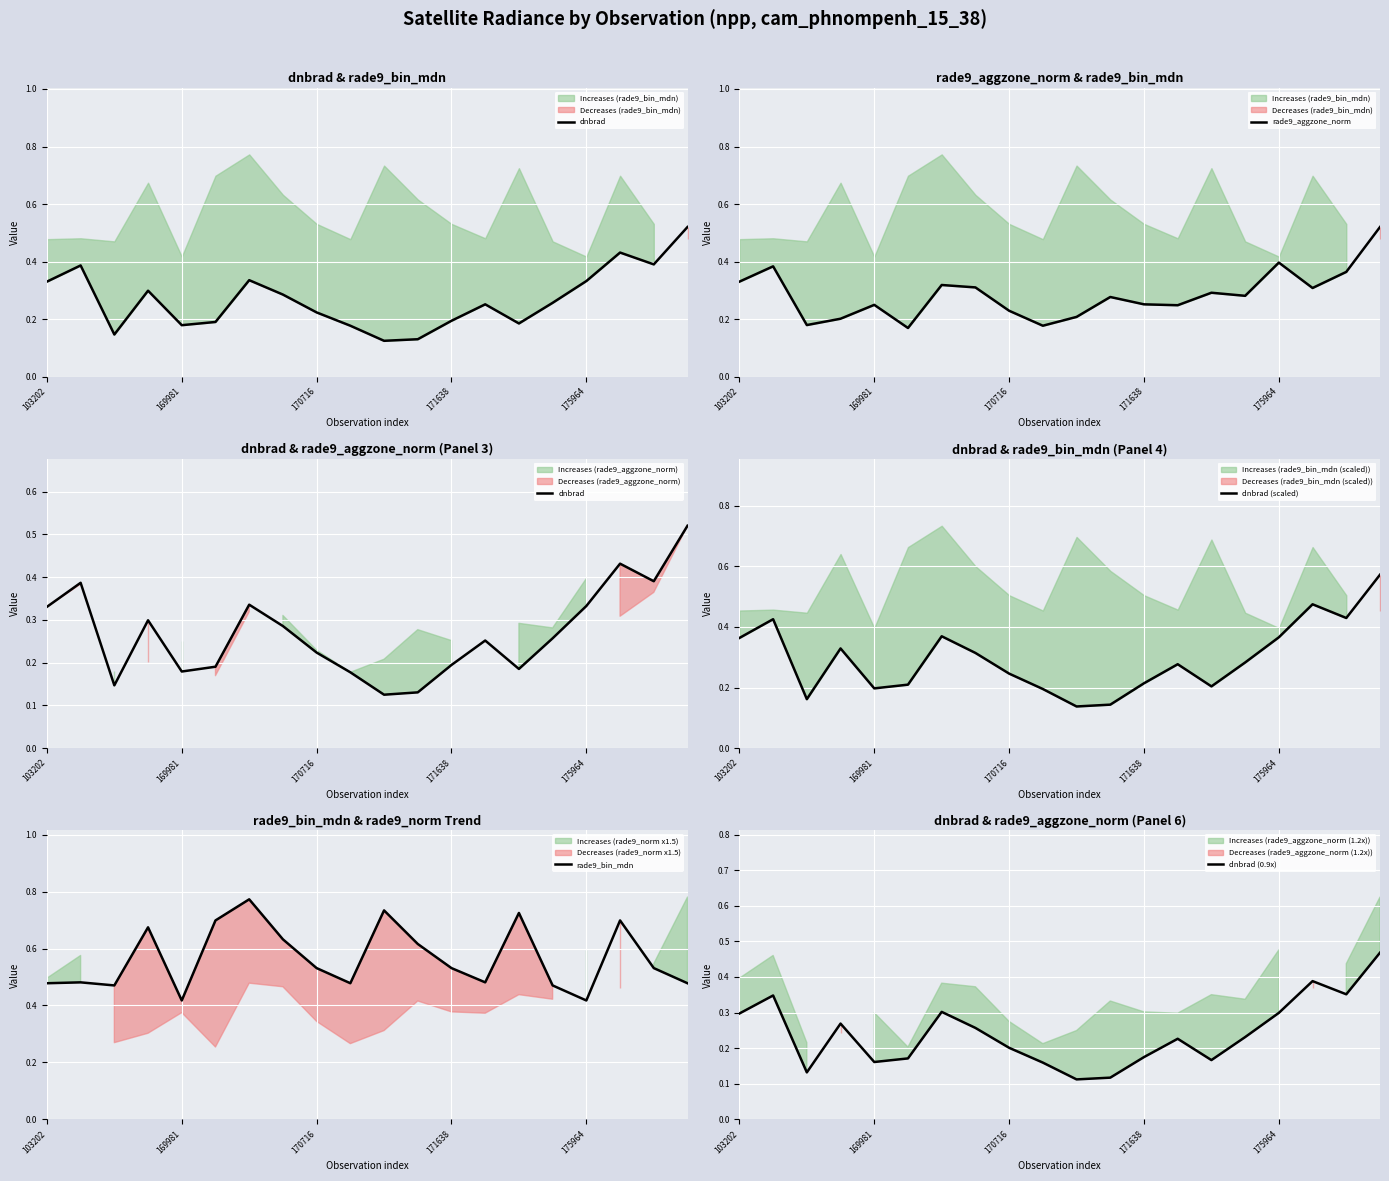

Which series has the widest spread of values?

dnbrad (scaled)